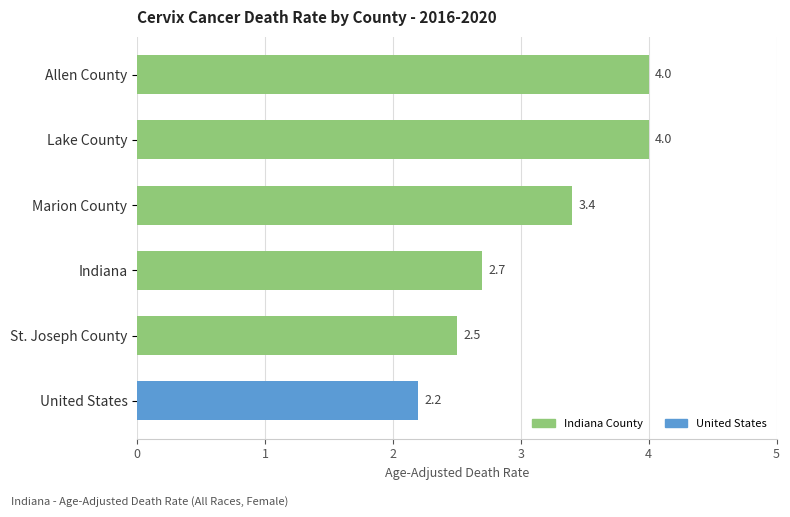

What is the value of the 1st bar from the top?

4.0